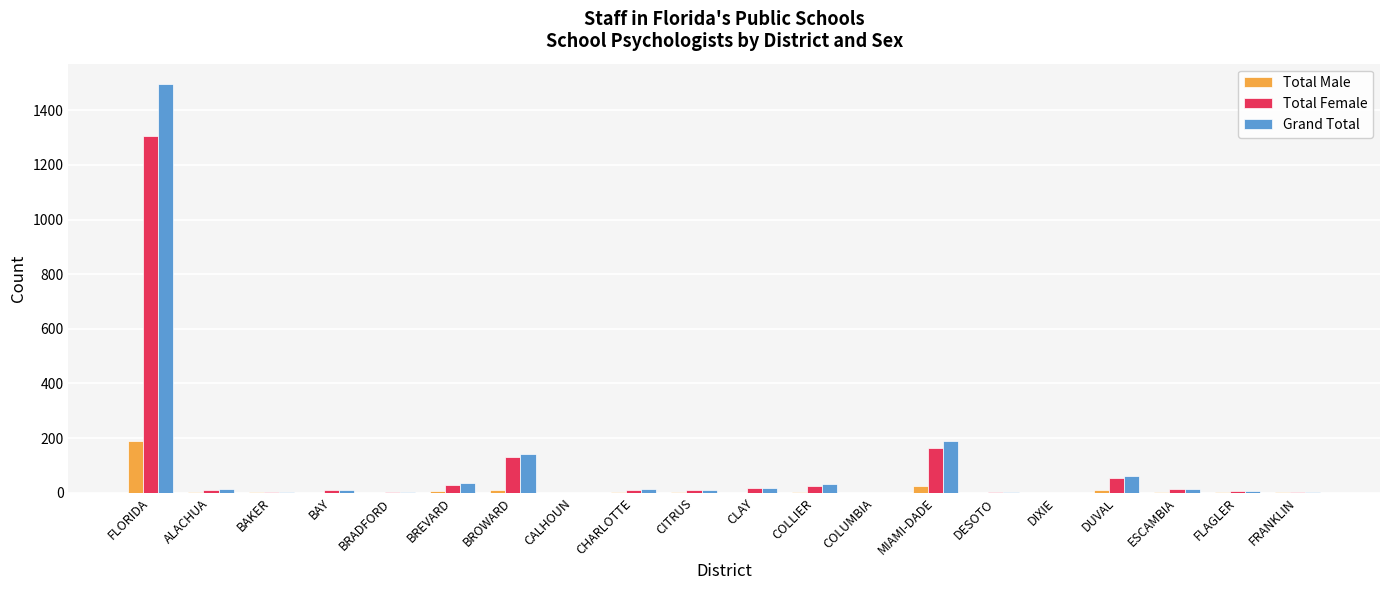

The Total Male series shows 0 at BAY. True or false?

True